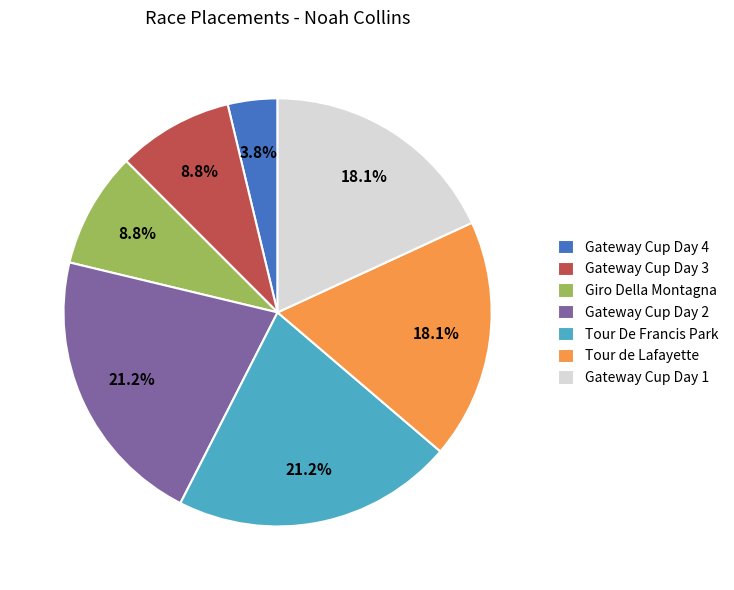

Approximately how many times larger is the value at Giro Della Montagna compared to Gateway Cup Day 4?

2.3